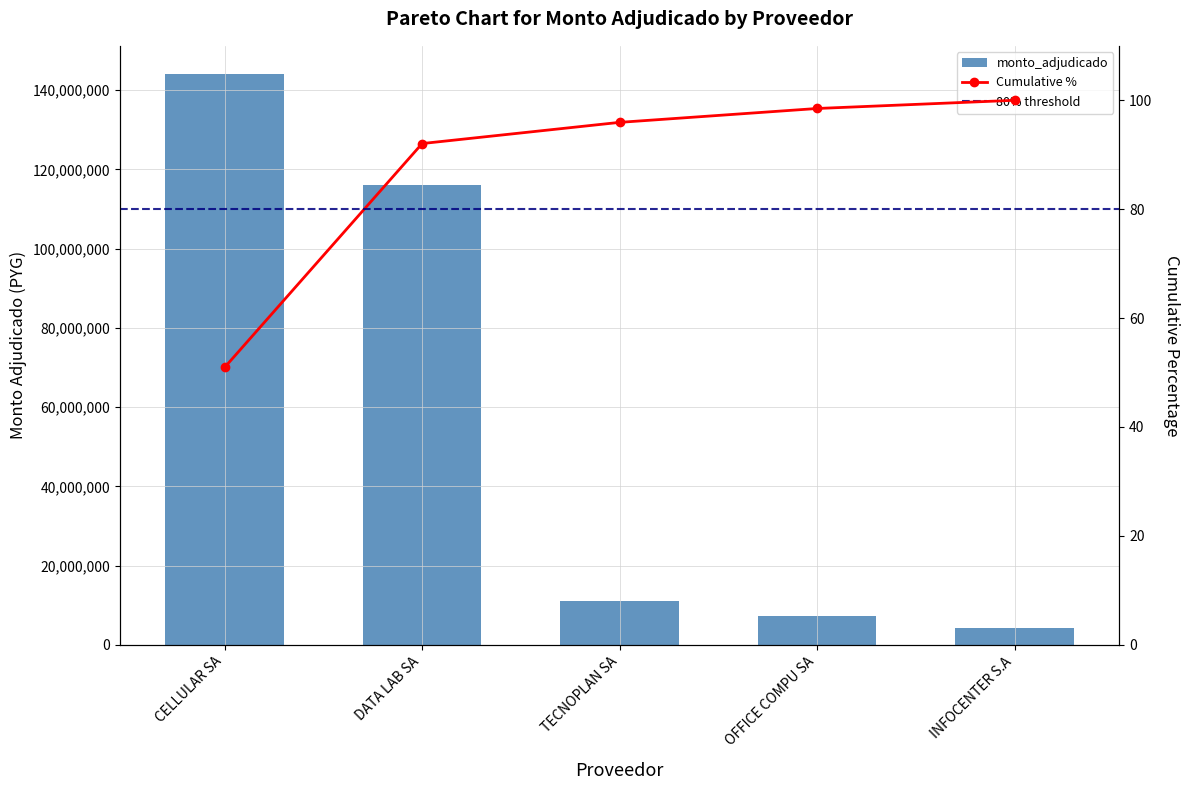

Reading left to right, list all the values displayed in this chart.

144000000	116190000	10999995	7200000	4258560